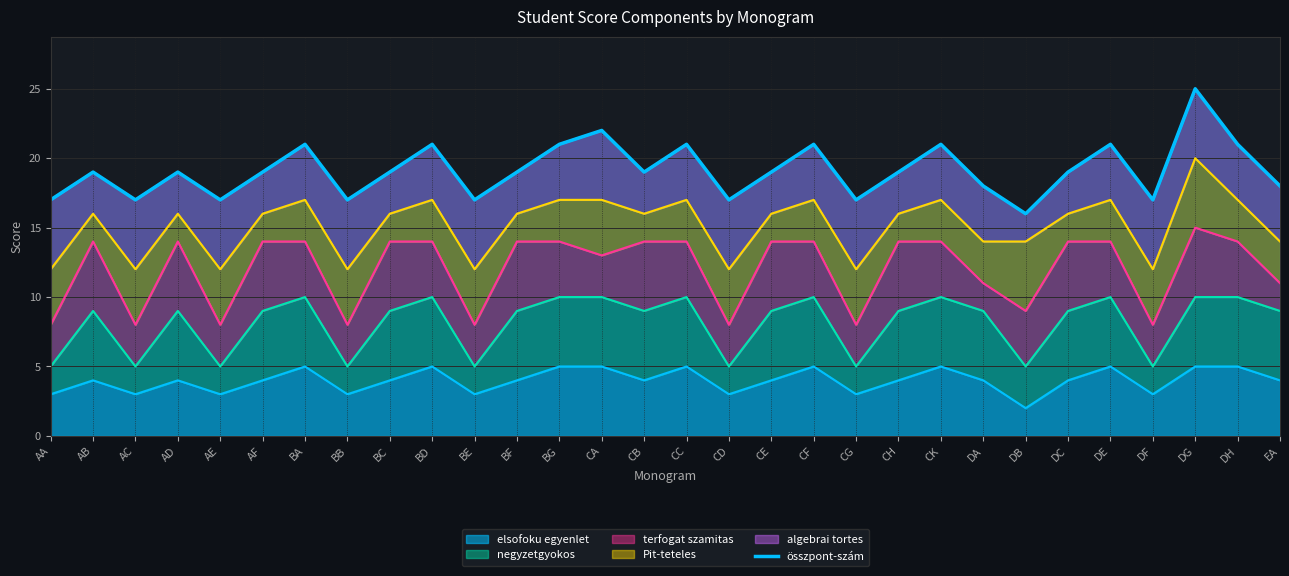

The value at AC is 17. True or false?

True